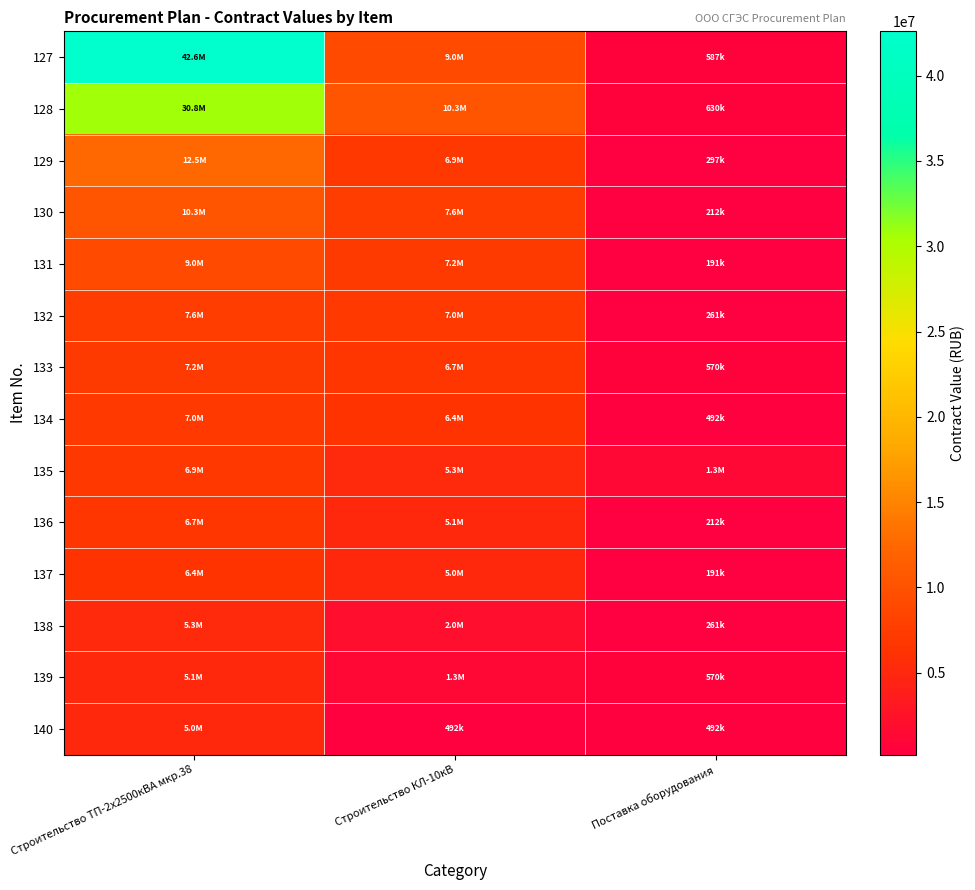

Which category has the highest value across all series?

Строительство ТП-2х2500кВА мкр.38